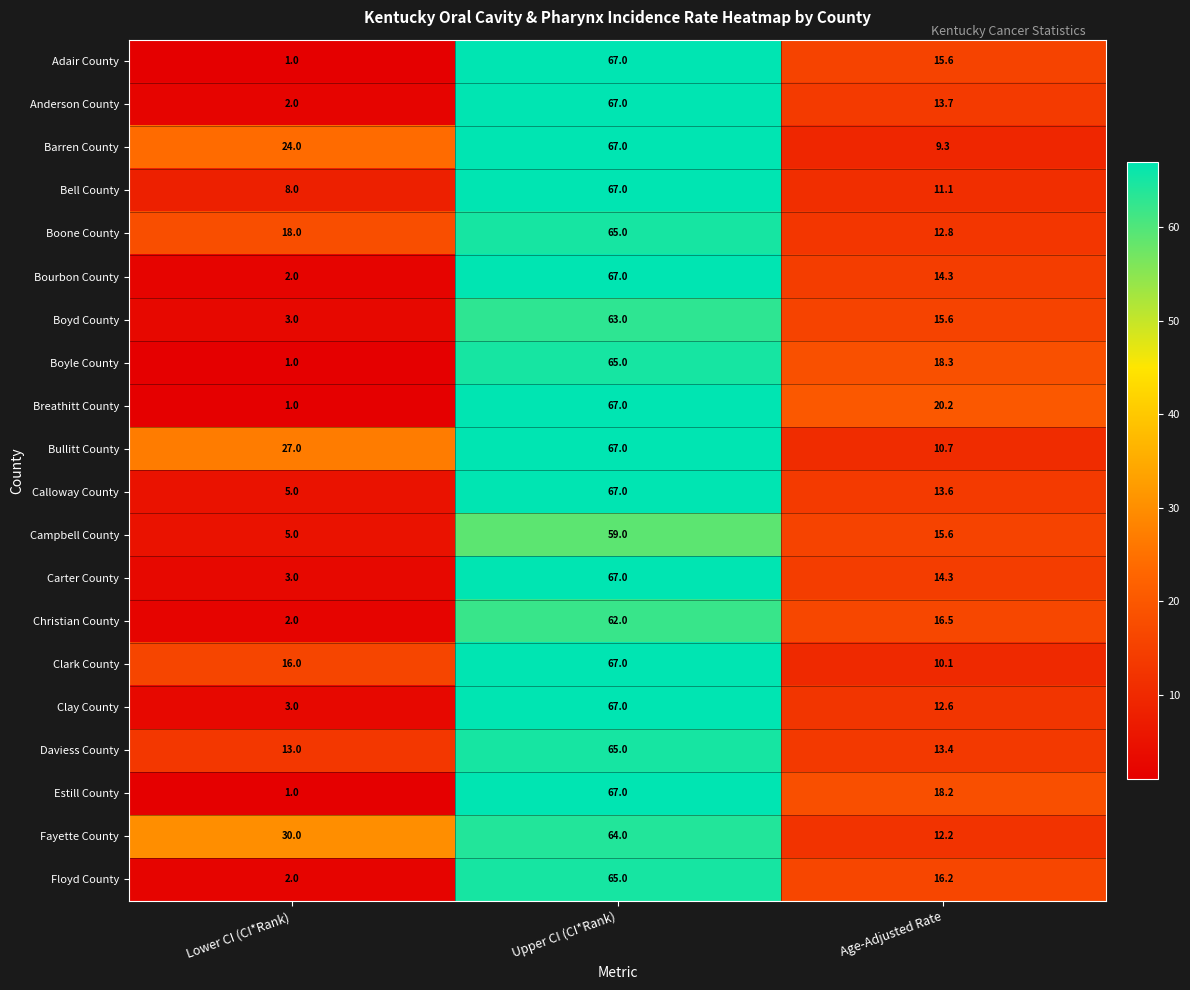

What value does the Campbell County series have at Age-Adjusted Rate?

15.6